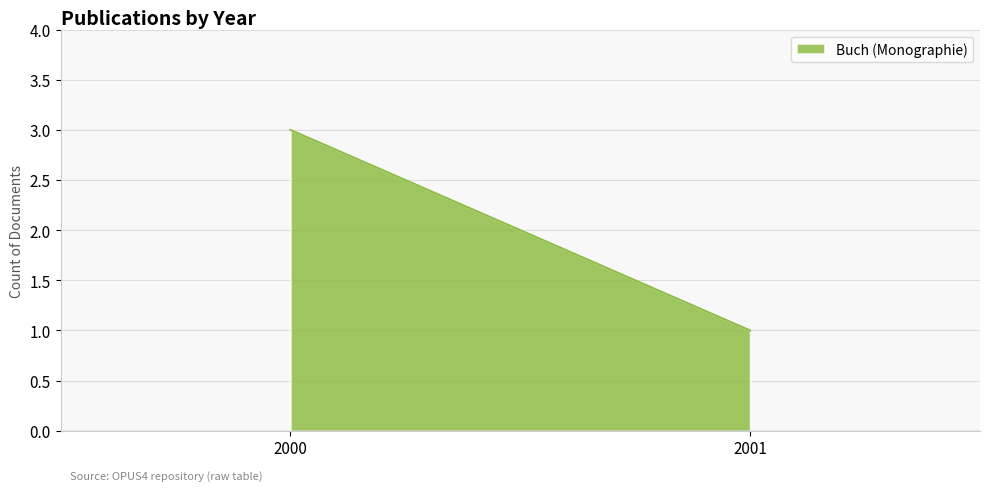

The value at 2000 is 2. True or false?

False